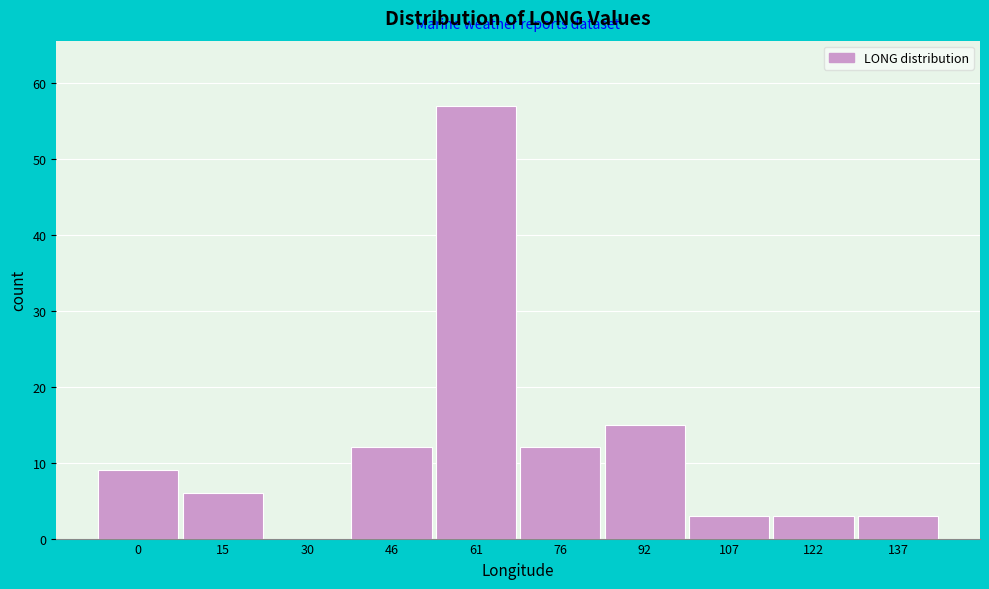

Reading right to left, list all the values displayed in this chart.

137=3	122=3	107=3	92=15	76=12	61=57	46=12	30=0	15=6	0=9